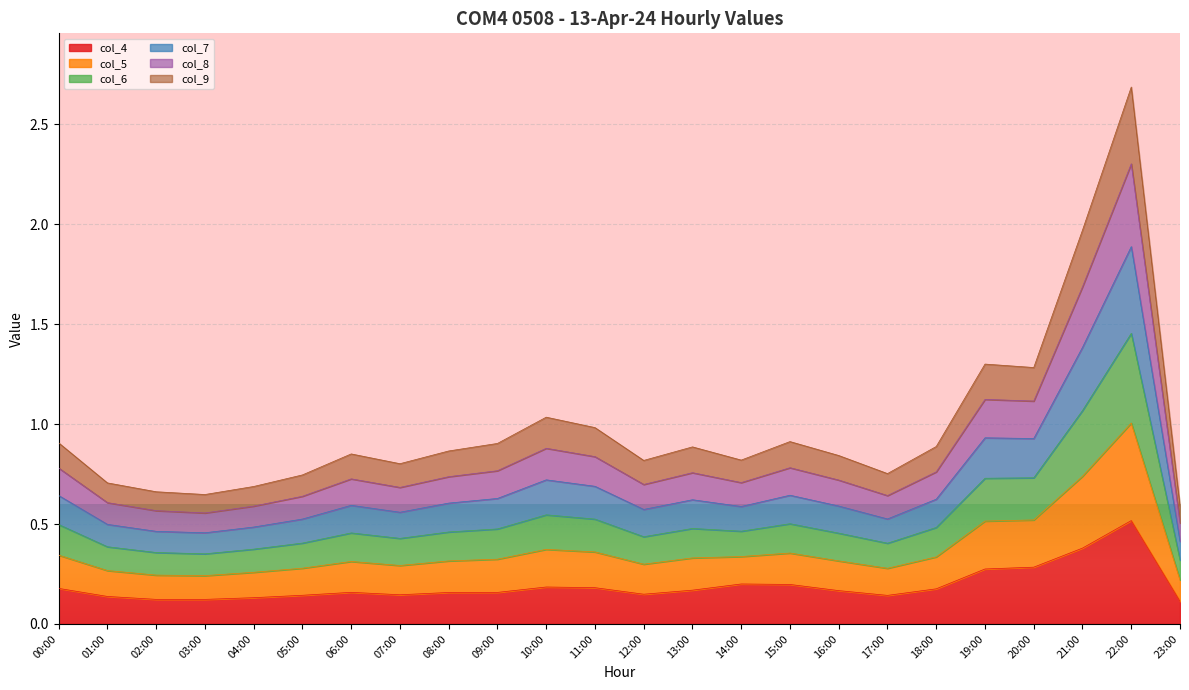

What position from the right is 02:00?

22